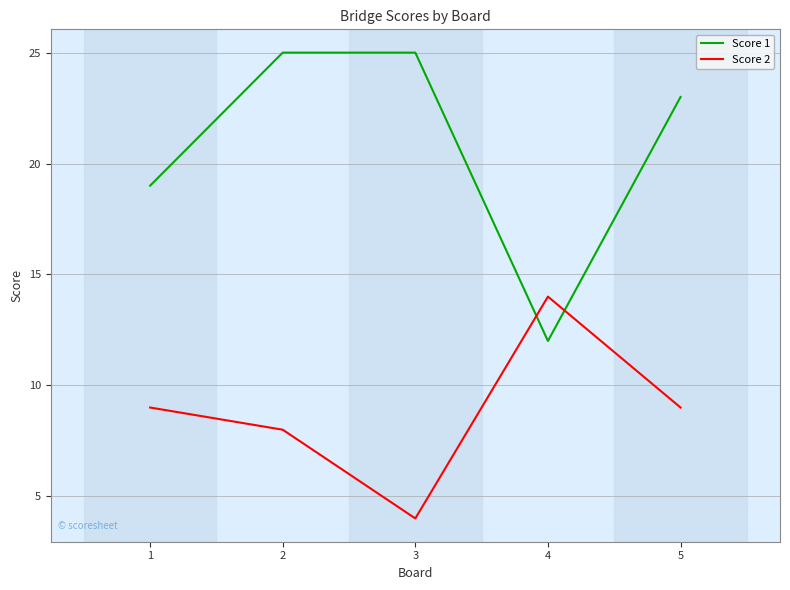

Reading left to right, what are all the values shown in this chart?

Score 1: 19	25	25	12	23
Score 2: 9	8	4	14	9